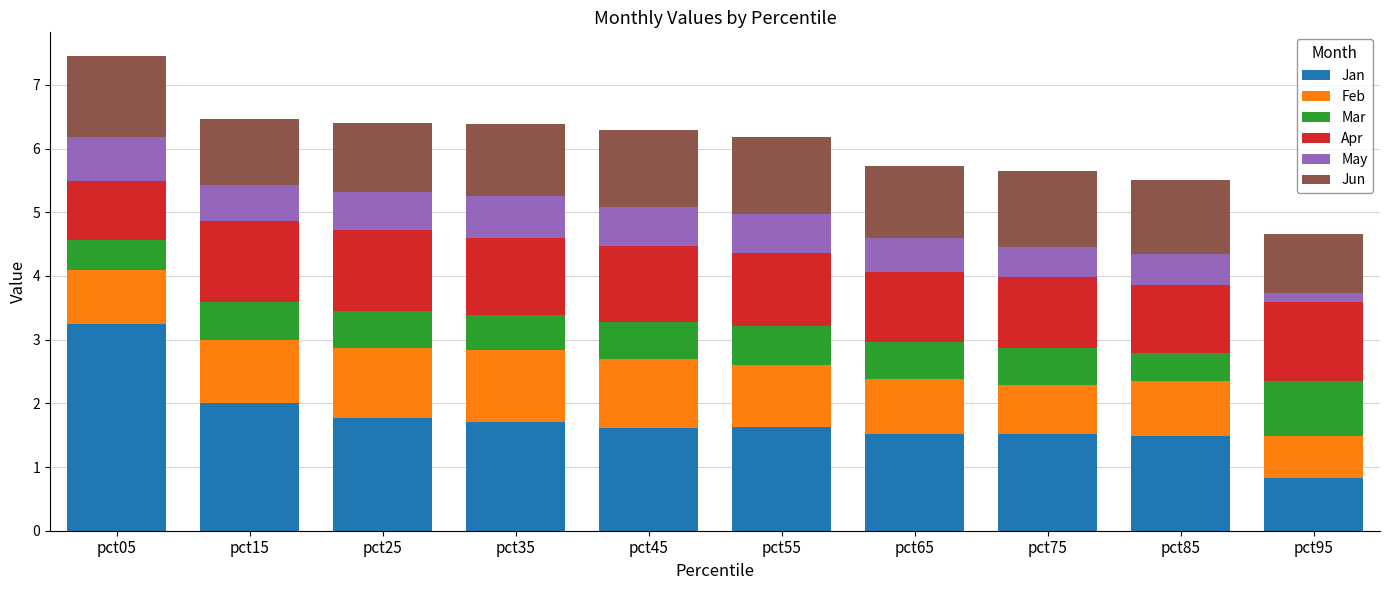

What is the sum of the Jan values at pct45 and pct55?

3.2